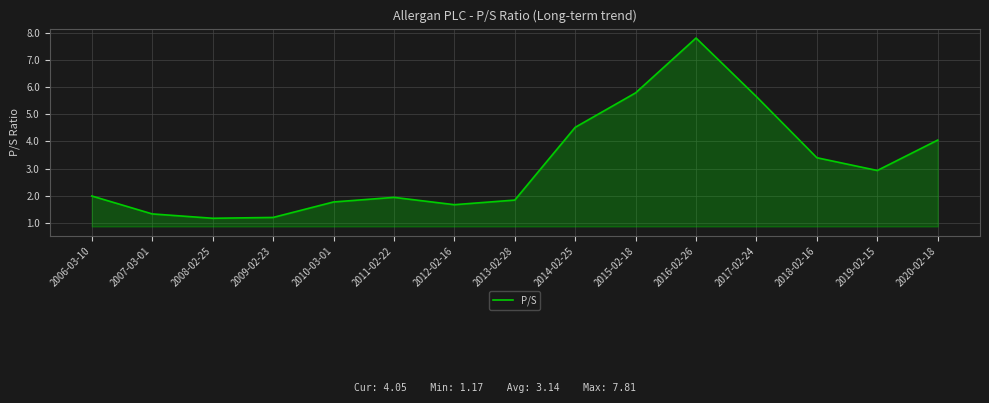

What position from the right is 2008-02-25?

13